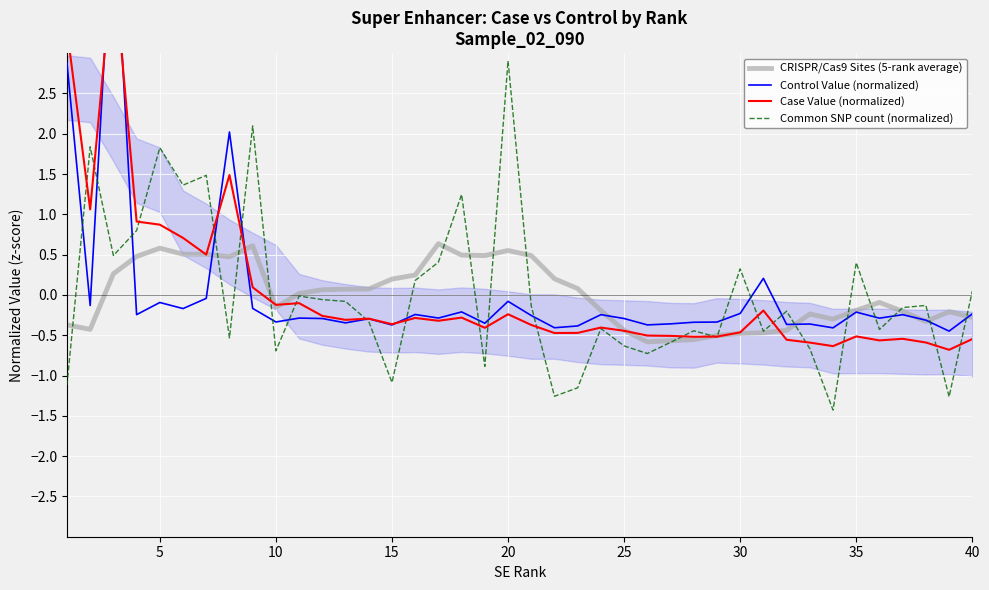

How many series are shown in this chart?

4